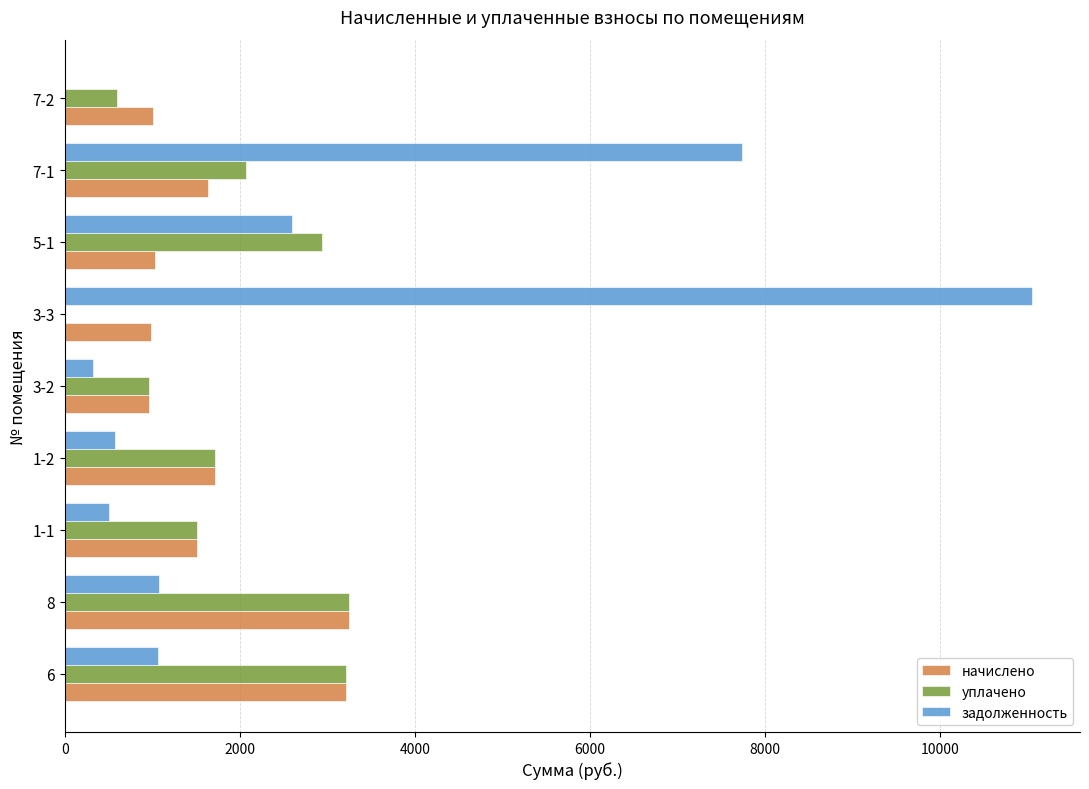

The value of задолженность at 7-2 is 0.0. True or false?

True